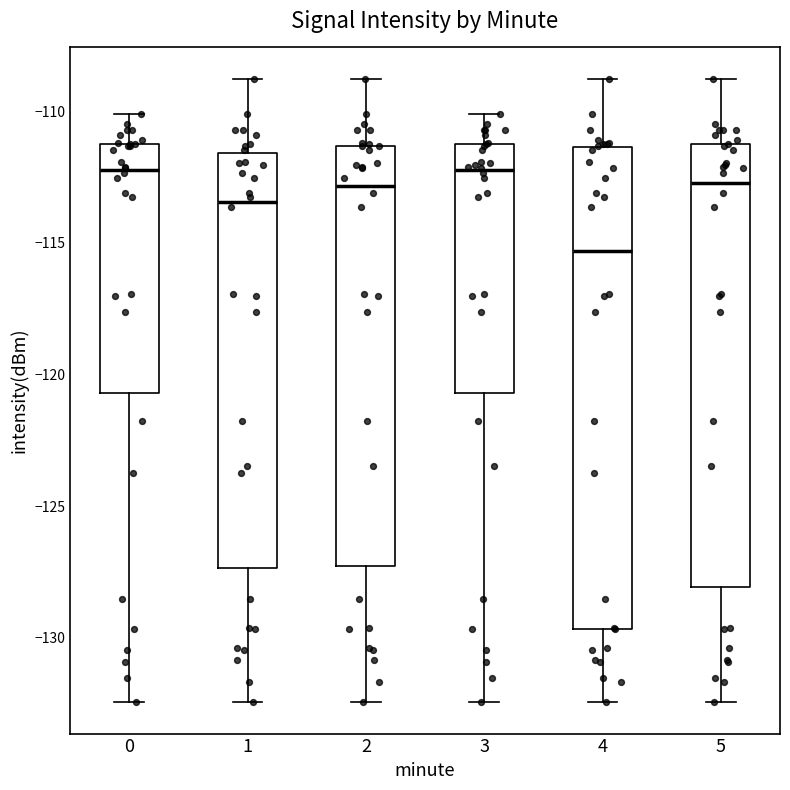

Which box has the lowest median line?

4